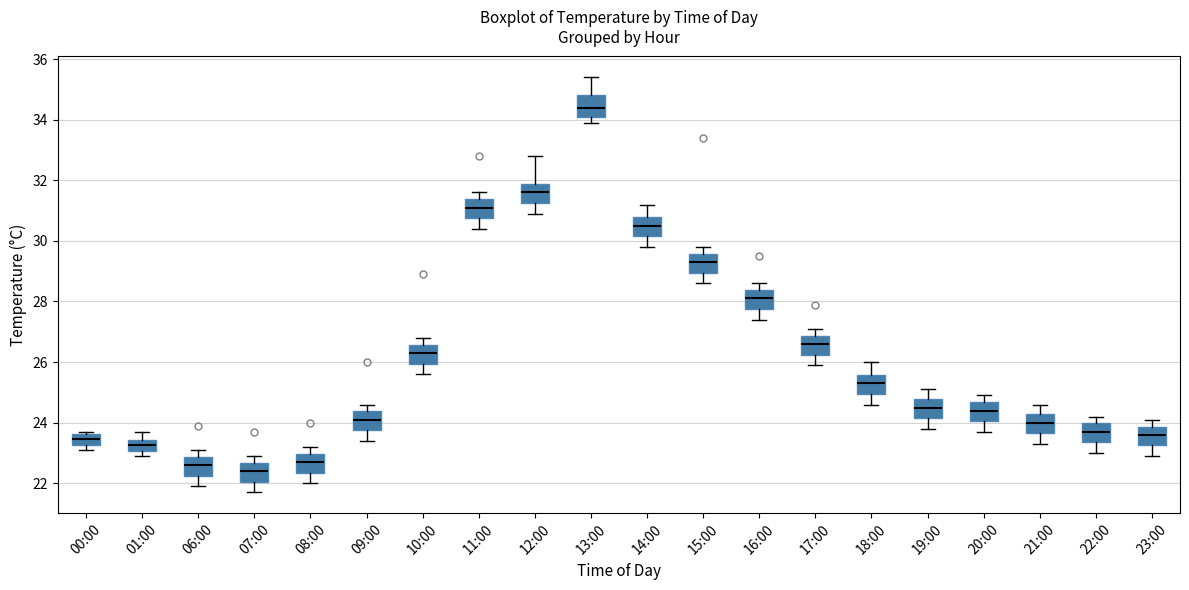

Reading left to right, transcribe this box plot: for each box, give where its median line is, the range the box spans, and where its two whiskers end, as read against the y-axis. The values are not printed on the chart, so give them approximately, as read against the axis.

00:00: median 23.4, box 23.2 to 23.6, whiskers 23.2 (just below the box's lower edge) to 23.8
01:00: median 23.2, box 23.0 to 23.4, whiskers 23.0 (below the box's lower edge) to 23.8
06:00: median 22.6, box 22.2 to 22.8, whiskers 22.0 to 23.2
07:00: median 22.4, box 22.0 to 22.6, whiskers 21.8 to 23.0
08:00: median 22.8, box 22.4 to 23.0, whiskers 22.0 to 23.2
09:00: median 24.2, box 23.8 to 24.4, whiskers 23.4 to 24.6
10:00: median 26.4, box 26.0 to 26.6, whiskers 25.6 to 26.8
11:00: median 31.2, box 30.8 to 31.4, whiskers 30.4 to 31.6
12:00: median 31.6, box 31.2 to 31.8, whiskers 31.0 to 32.8
13:00: median 34.4, box 34.0 to 34.8, whiskers 34.0 (just below the box's lower edge) to 35.4
14:00: median 30.6, box 30.2 to 30.8, whiskers 29.8 to 31.2
15:00: median 29.4, box 29.0 to 29.6, whiskers 28.6 to 29.8
16:00: median 28.2, box 27.8 to 28.4, whiskers 27.4 to 28.6
17:00: median 26.6, box 26.2 to 26.8, whiskers 26.0 to 27.2
18:00: median 25.4, box 25.0 to 25.6, whiskers 24.6 to 26.0
19:00: median 24.6, box 24.2 to 24.8, whiskers 23.8 to 25.2
20:00: median 24.4, box 24.0 to 24.6, whiskers 23.8 to 25.0
21:00: median 24.0, box 23.6 to 24.2, whiskers 23.4 to 24.6
22:00: median 23.8, box 23.4 to 24.0, whiskers 23.0 to 24.2
23:00: median 23.6, box 23.2 to 23.8, whiskers 23.0 to 24.2